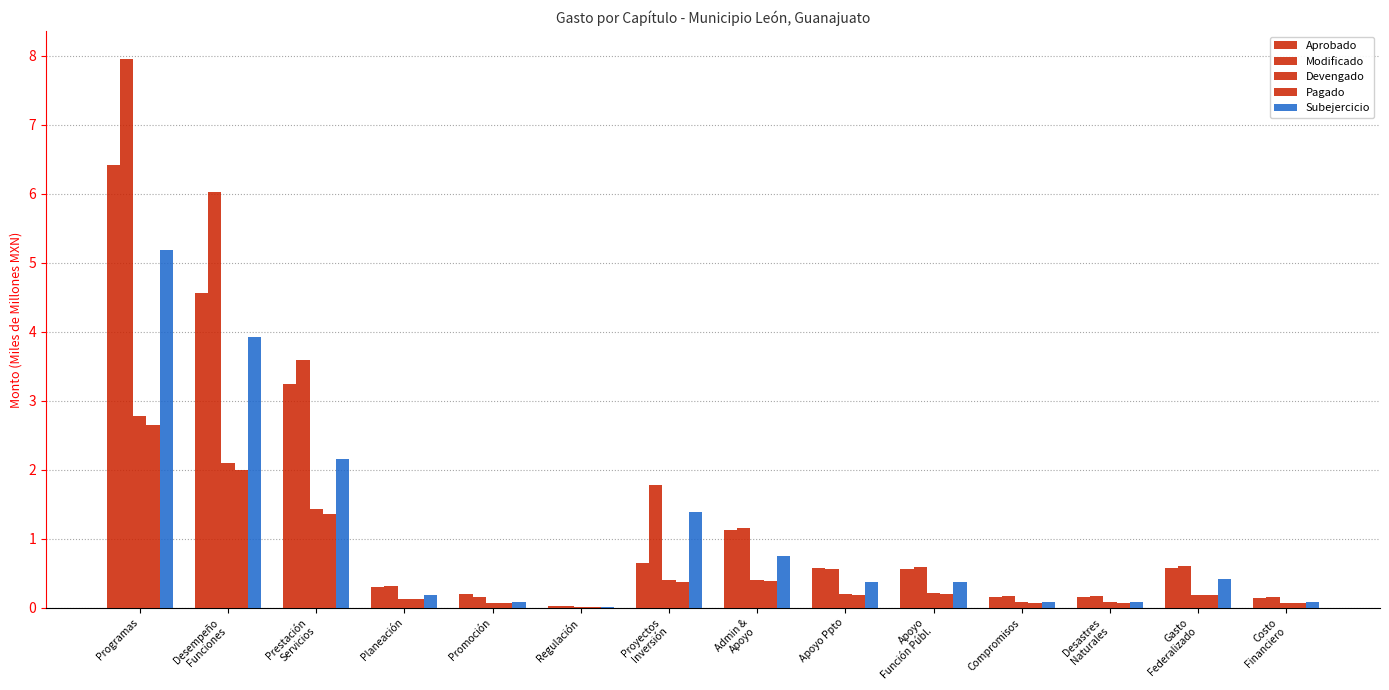

Between Desempeño
Funciones and Compromisos, which is larger?

Desempeño
Funciones